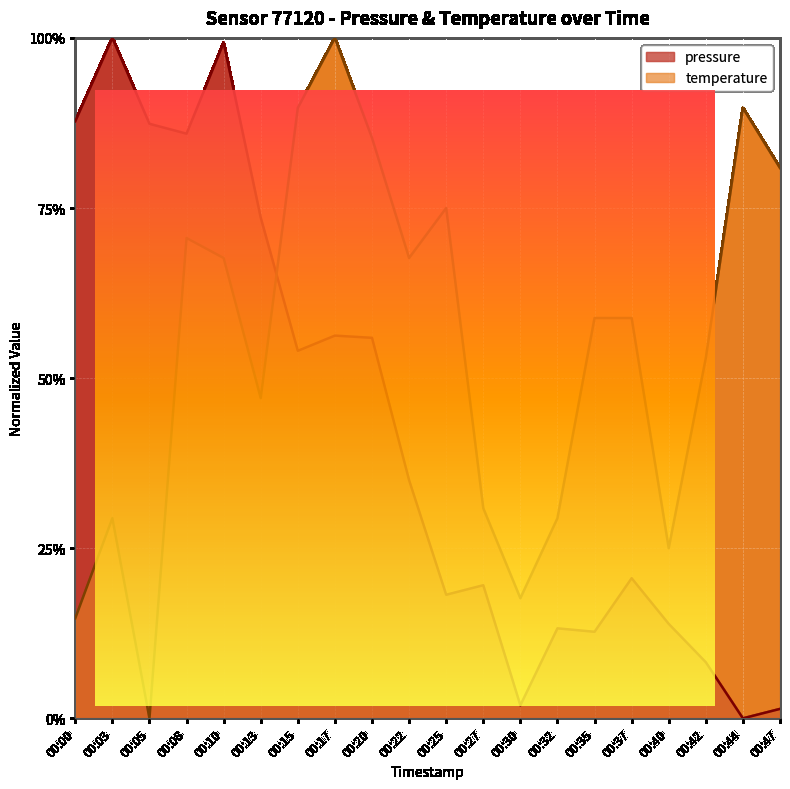

True or false: temperature has a value of 0.3 at 00:00.

False